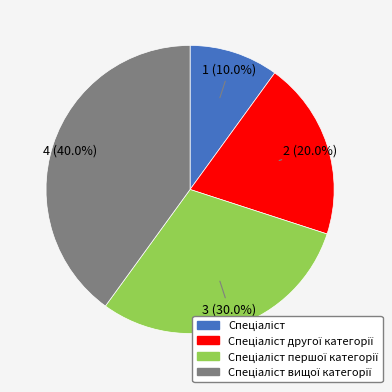

Is there a majority slice in this chart?

No